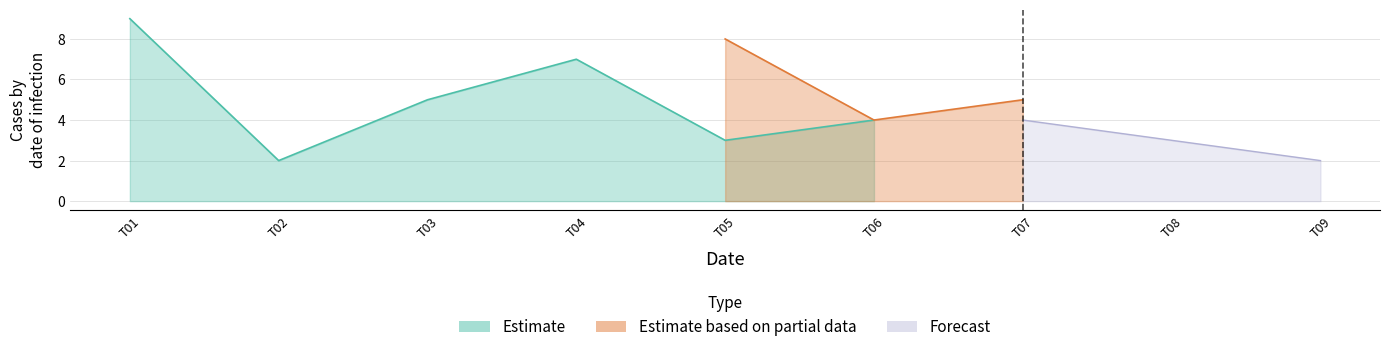

Is it true that Estimate equals 4 at 4?

False